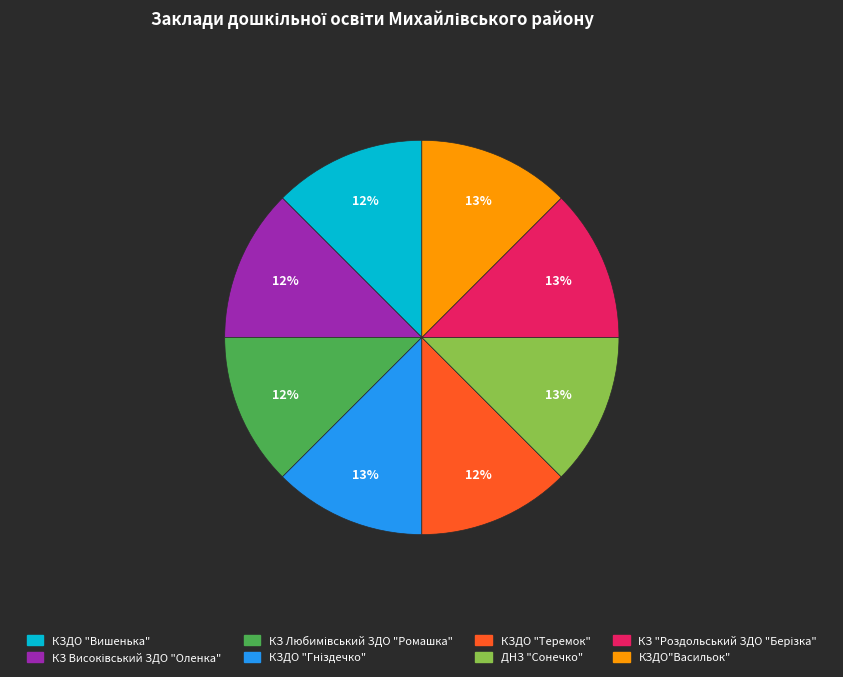

Do КЗДО"Васильок" and ДНЗ "Сонечко" together represent more than half of the pie?

No